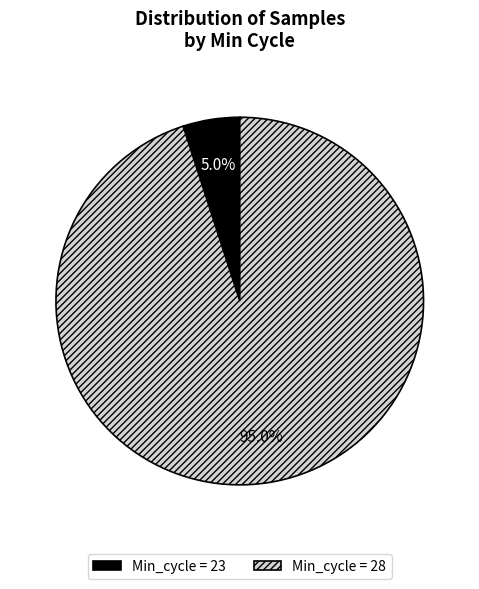

Is there any slice that represents more than half of the pie?

Yes